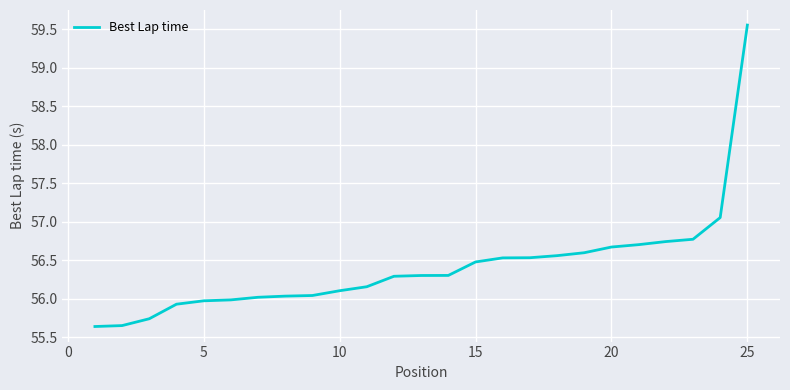

How many lines are shown in the chart?

1